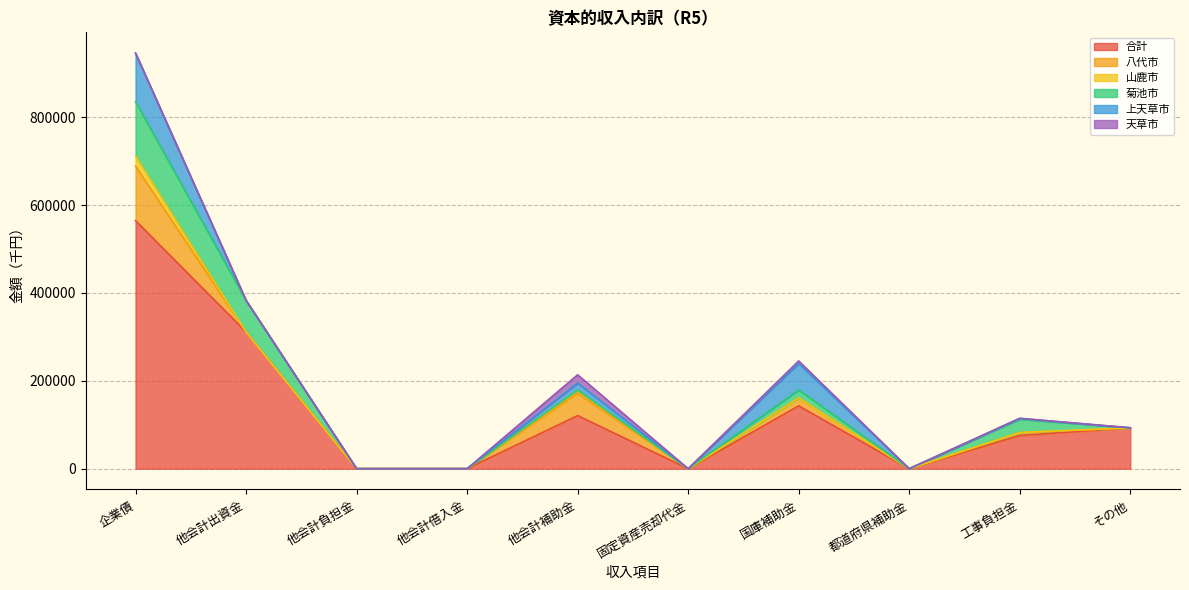

At which category is the sum across all series the highest?

企業債